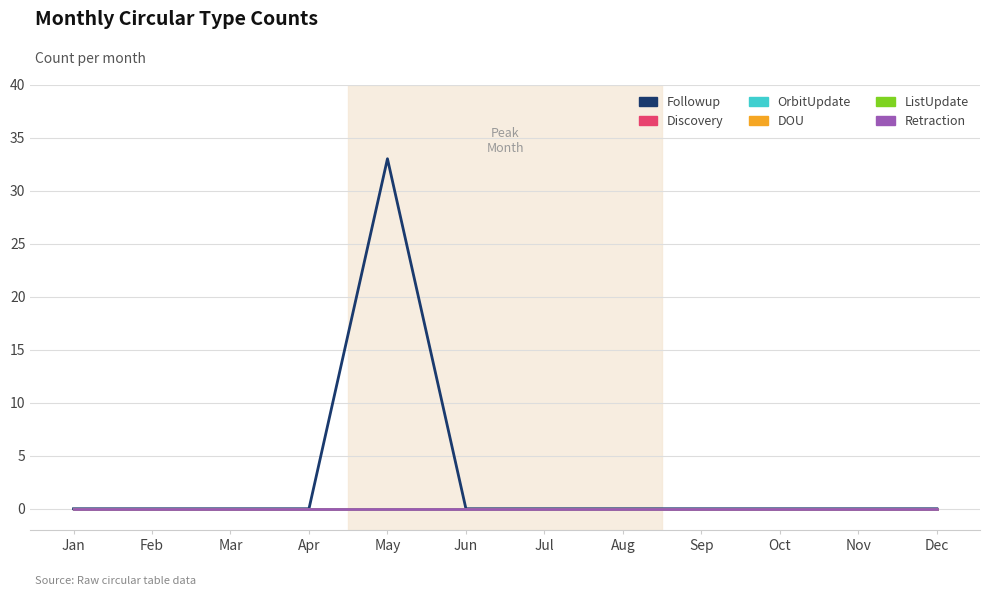

Is this an area chart (filled region under the line)?

No